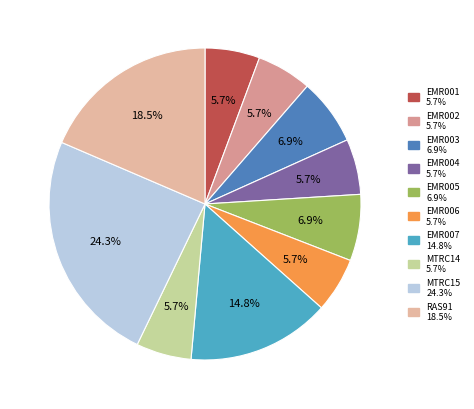

Does EMR004 account for over 50% of the chart?

No